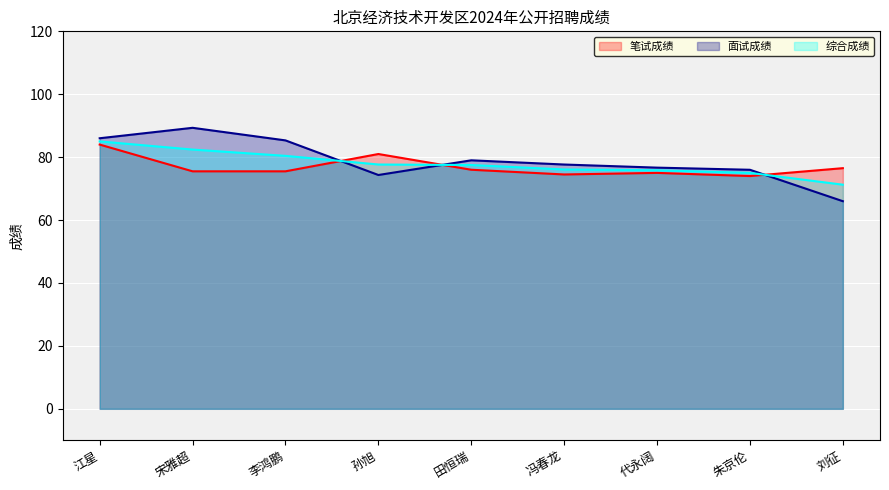

Does the chart display data point markers on the line(s)?

No